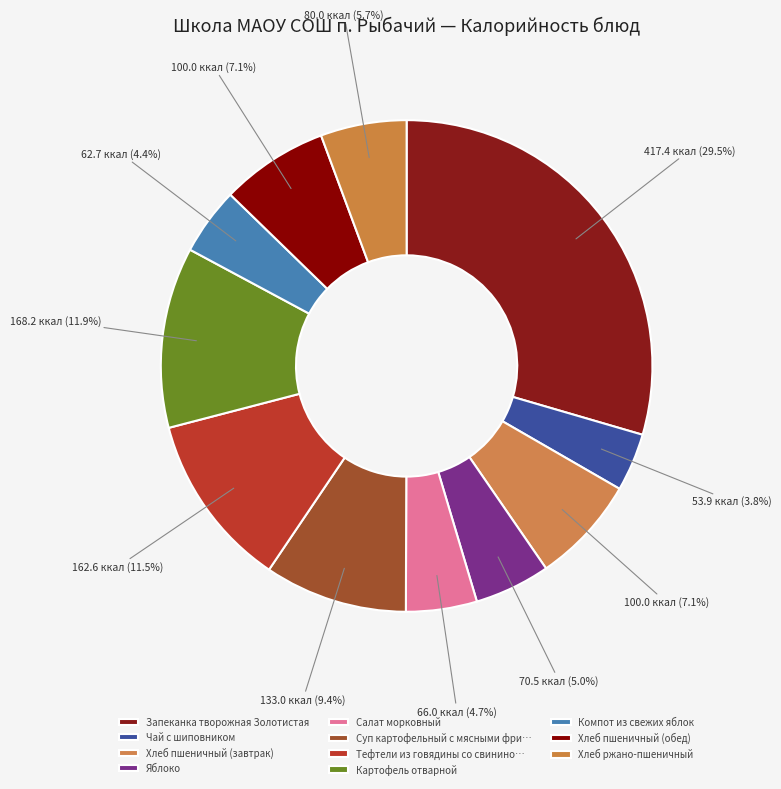

To the nearest percent, what is the difference between the Салат морковный and Хлеб пшеничный (завтрак) slice percentages?

2%